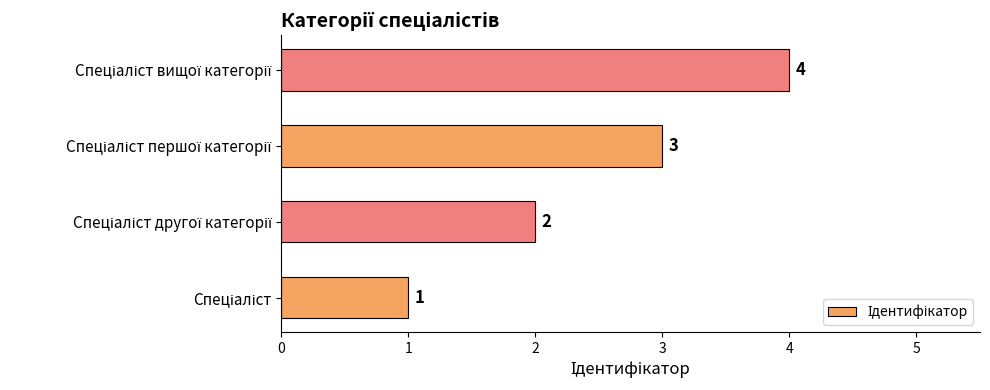

How many data points does each series have?

4